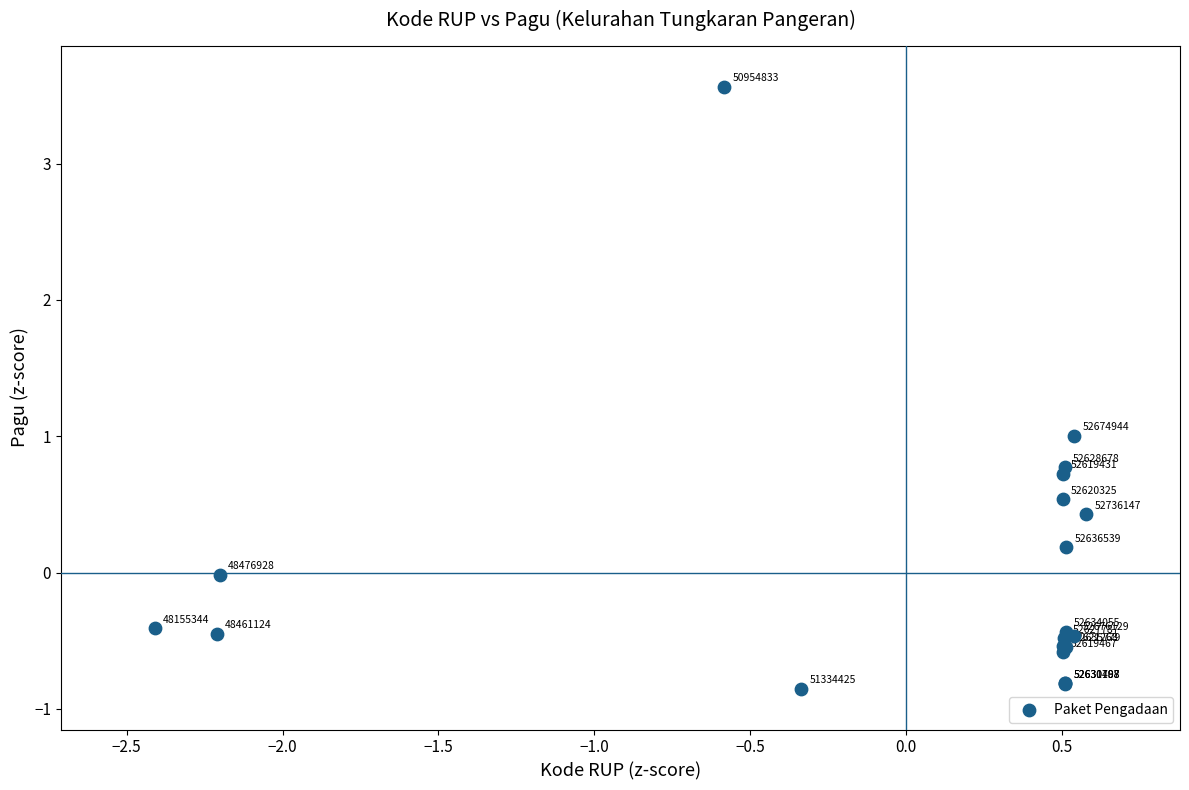

What Y value in the scatter plot is closest to 1?

1.0